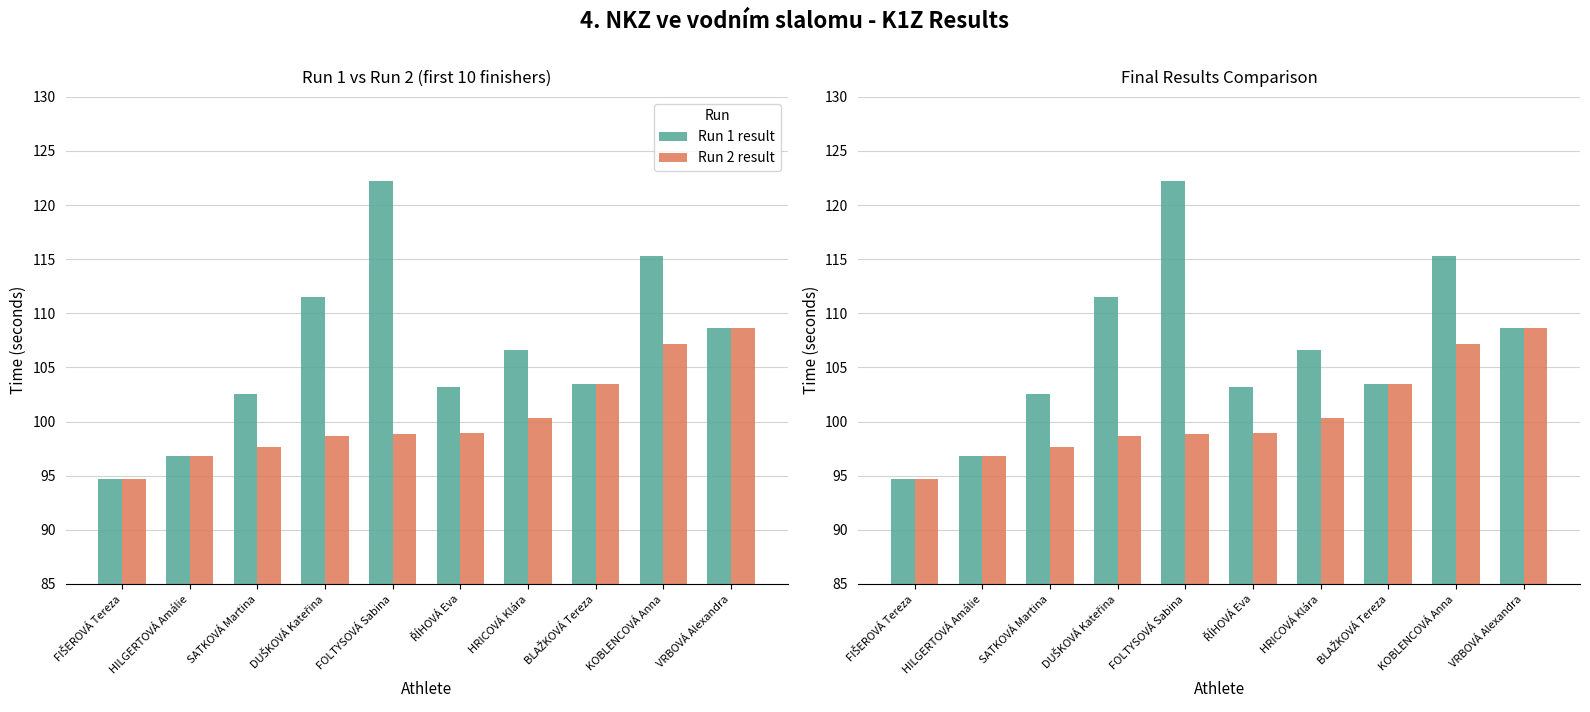

The Run 1 result series shows 55.7 at HRICOVÁ Klára. True or false?

False